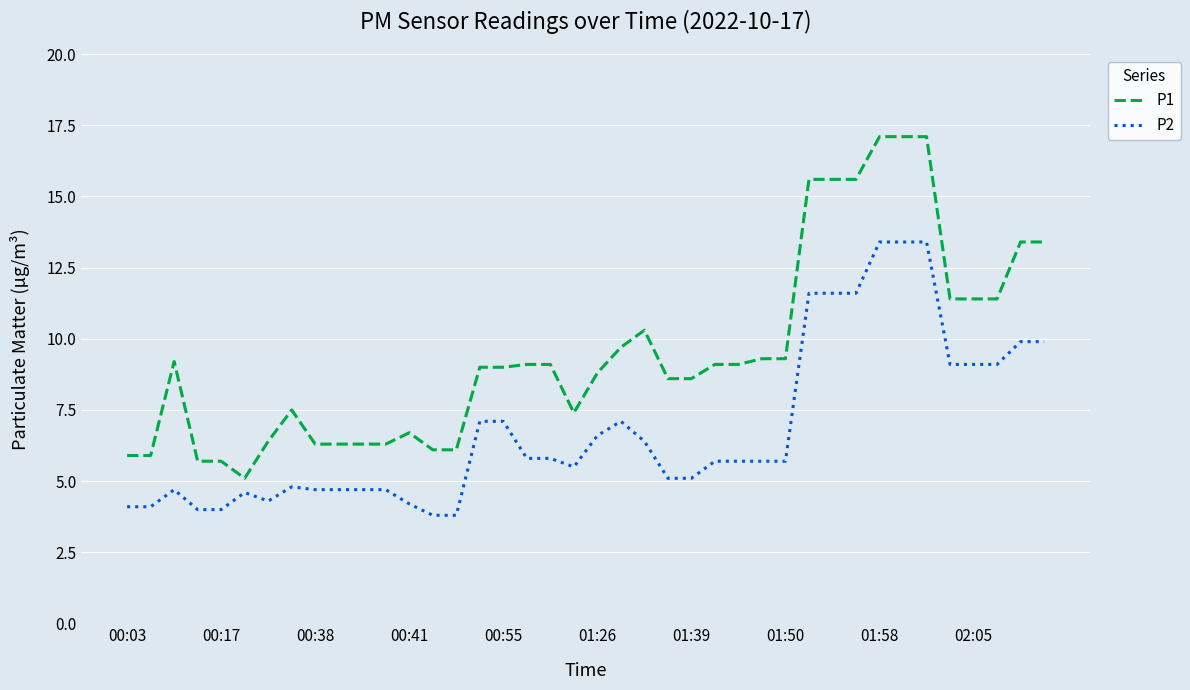

True or false: P1 and P2 cross at least once.

False